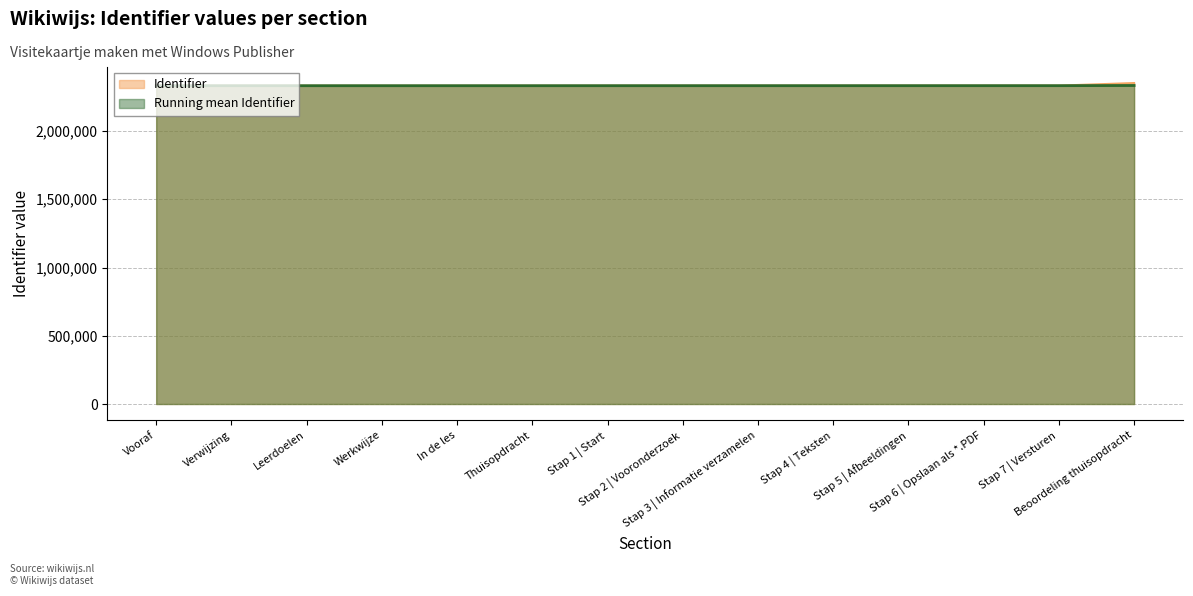

What is the smallest value displayed?

2331935.0